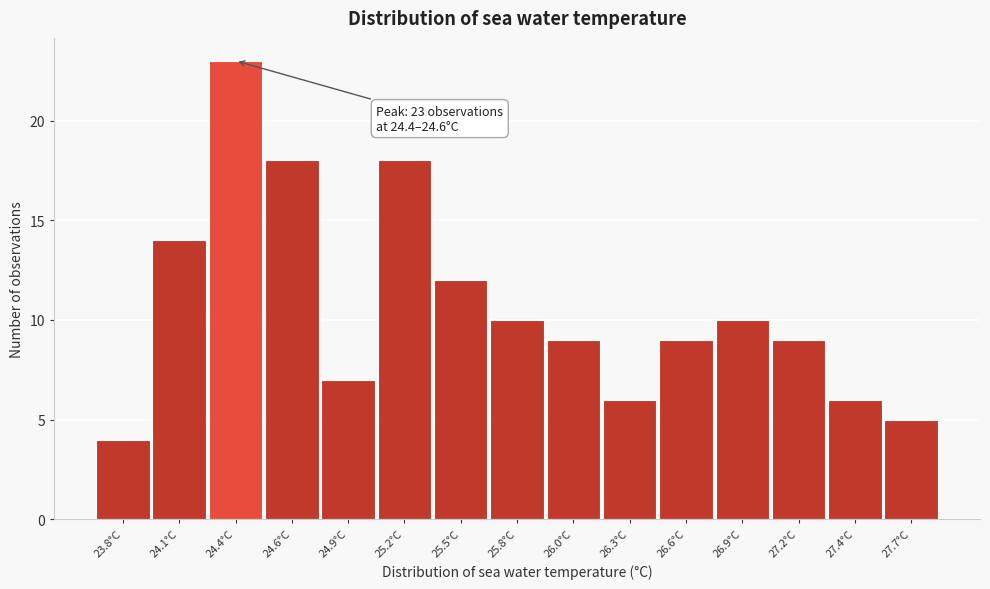

Reading left to right, transcribe all the data shown in this chart.

23.8°C=4	24.1°C=14	24.4°C=23	24.6°C=18	24.9°C=7	25.2°C=18	25.5°C=12	25.8°C=10	26.0°C=9	26.3°C=6	26.6°C=9	26.9°C=10	27.2°C=9	27.4°C=6	27.7°C=5